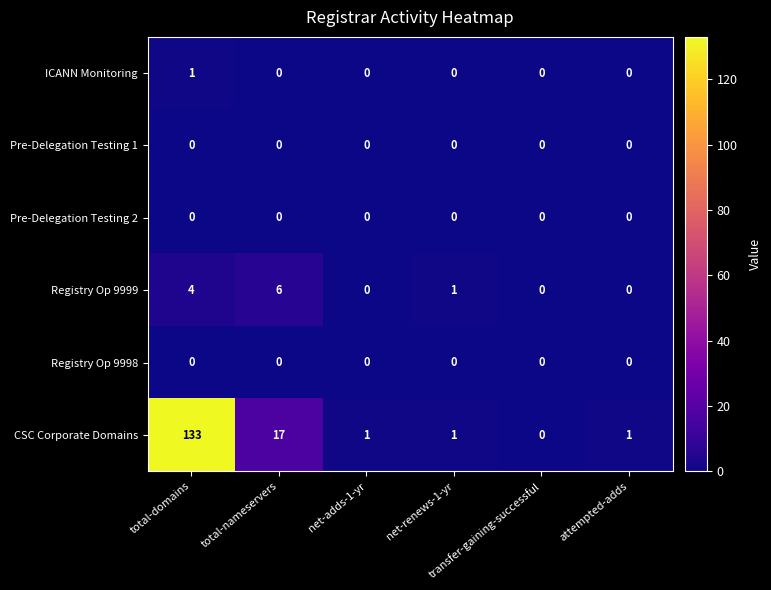

What is the difference between the second highest and second lowest values in the Registry Op 9999 series?

4